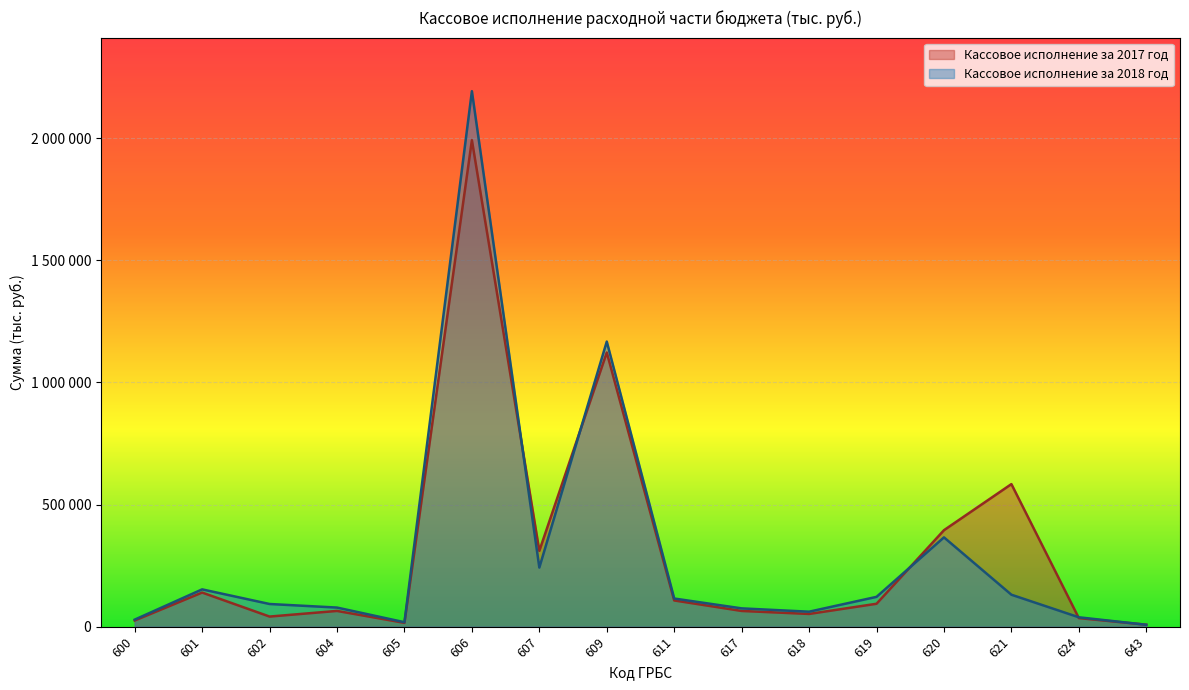

List the series in order of their overall mean, highest first.

Кассовое исполнение за 2017 год, Кассовое исполнение за 2018 год